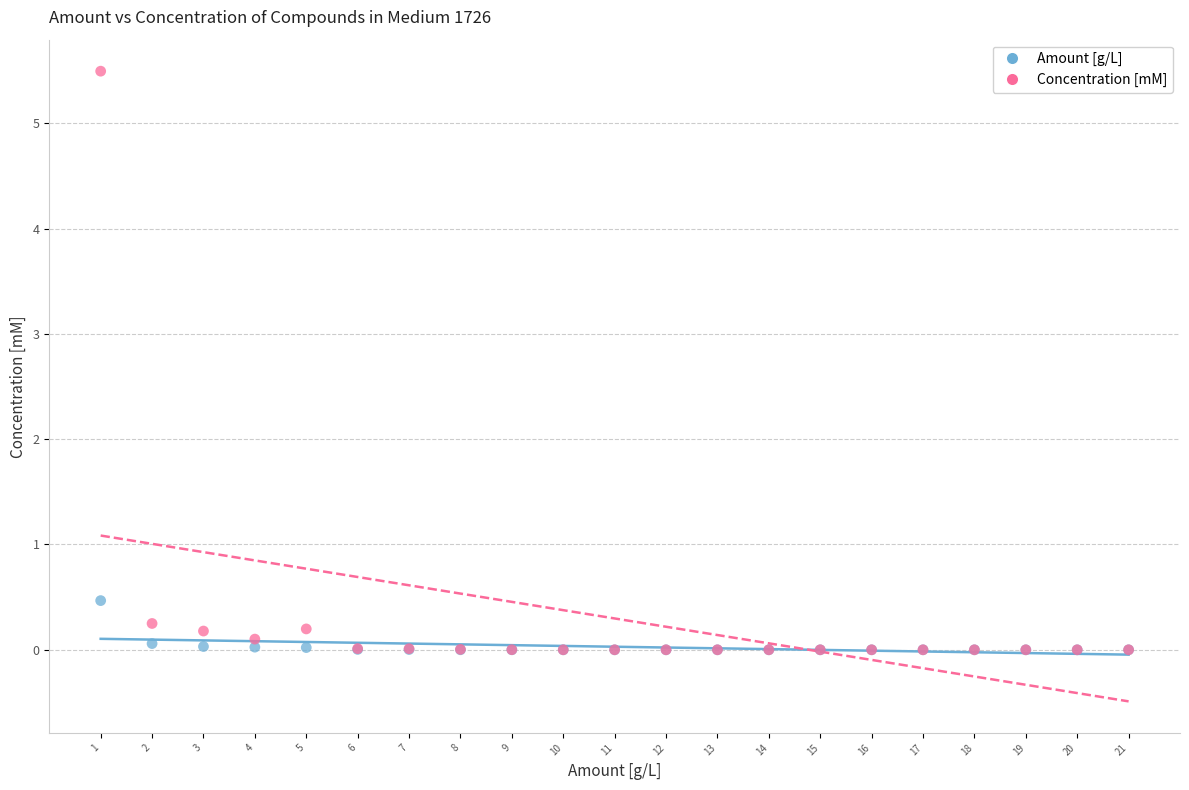

Across all series, what Y value is closest to 2?

0.5